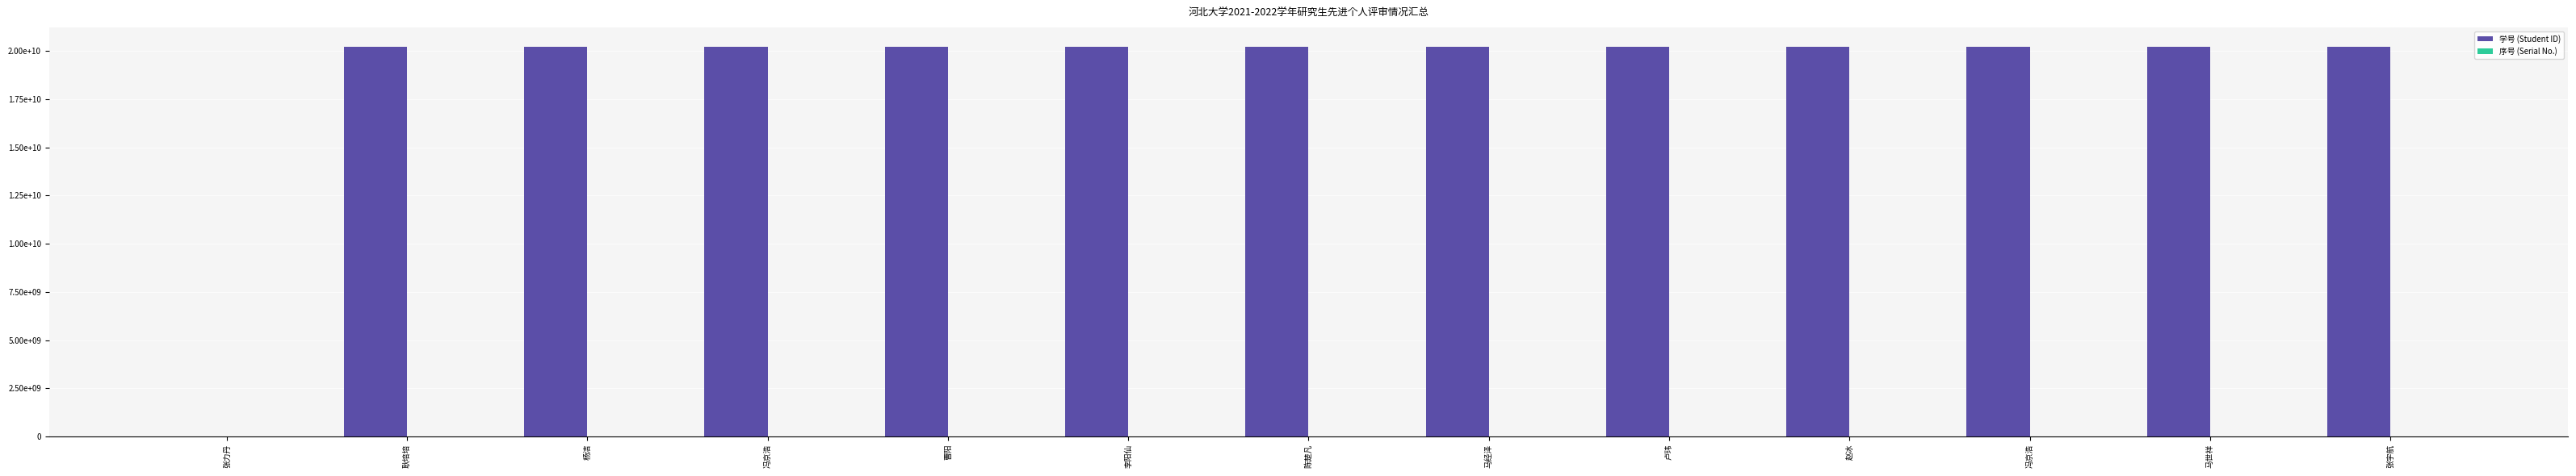

Are the bars grouped side by side (vs. stacked)?

Yes